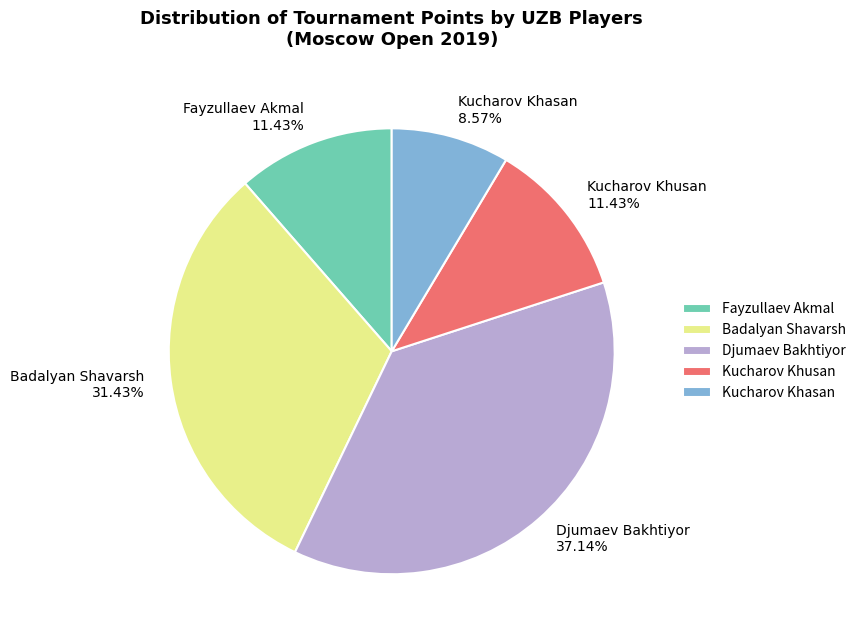

Does Kucharov Khusan account for over 50% of the chart?

No